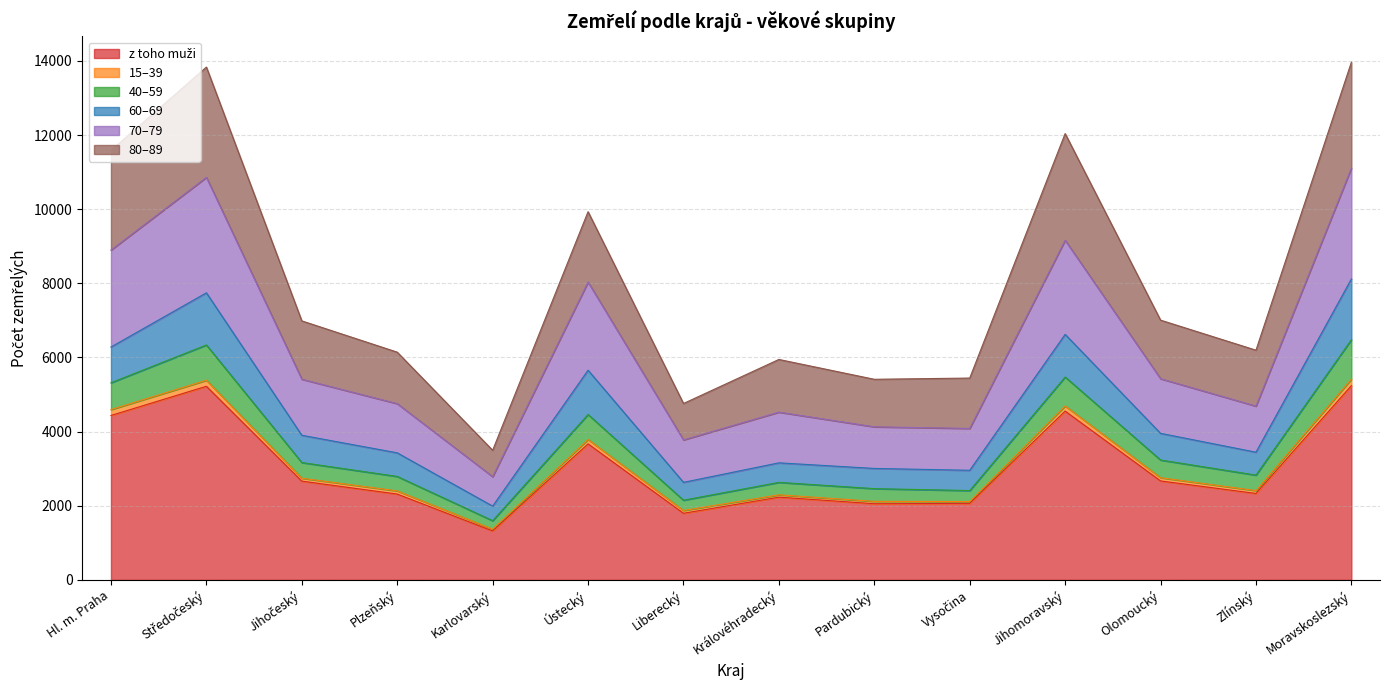

What is the label of the 12th point from the right?

Jihočeský